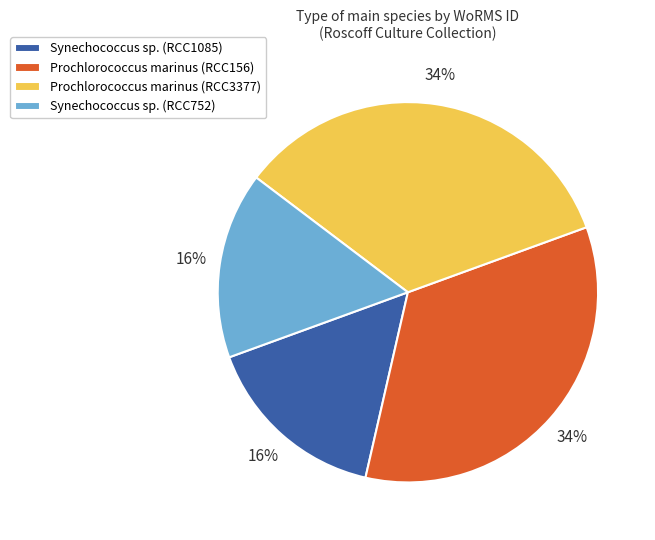

Does Prochlorococcus marinus (RCC3377) account for over 50% of the chart?

No